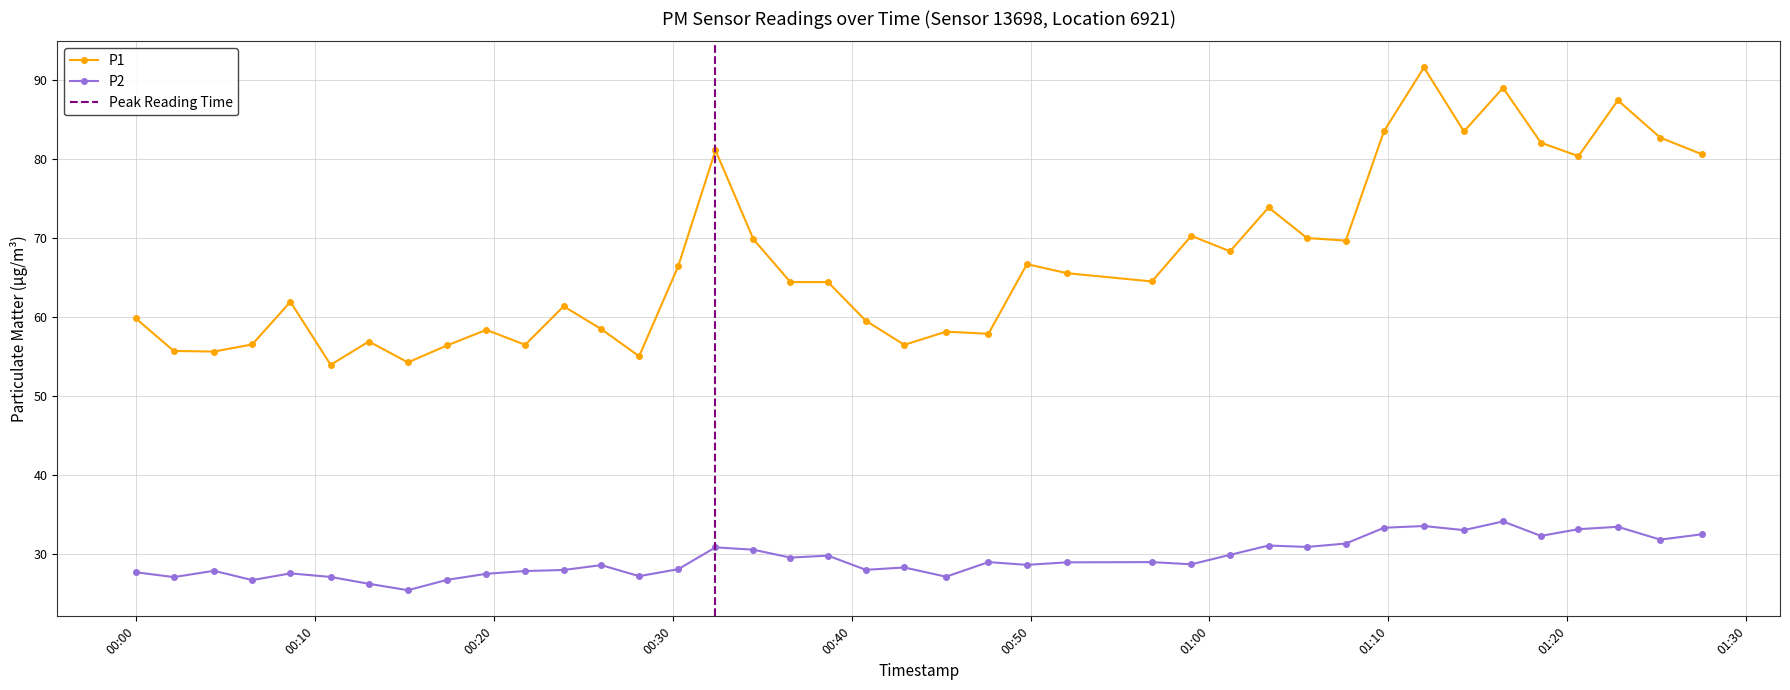

What is the lowest value of the P2 series?

25.4